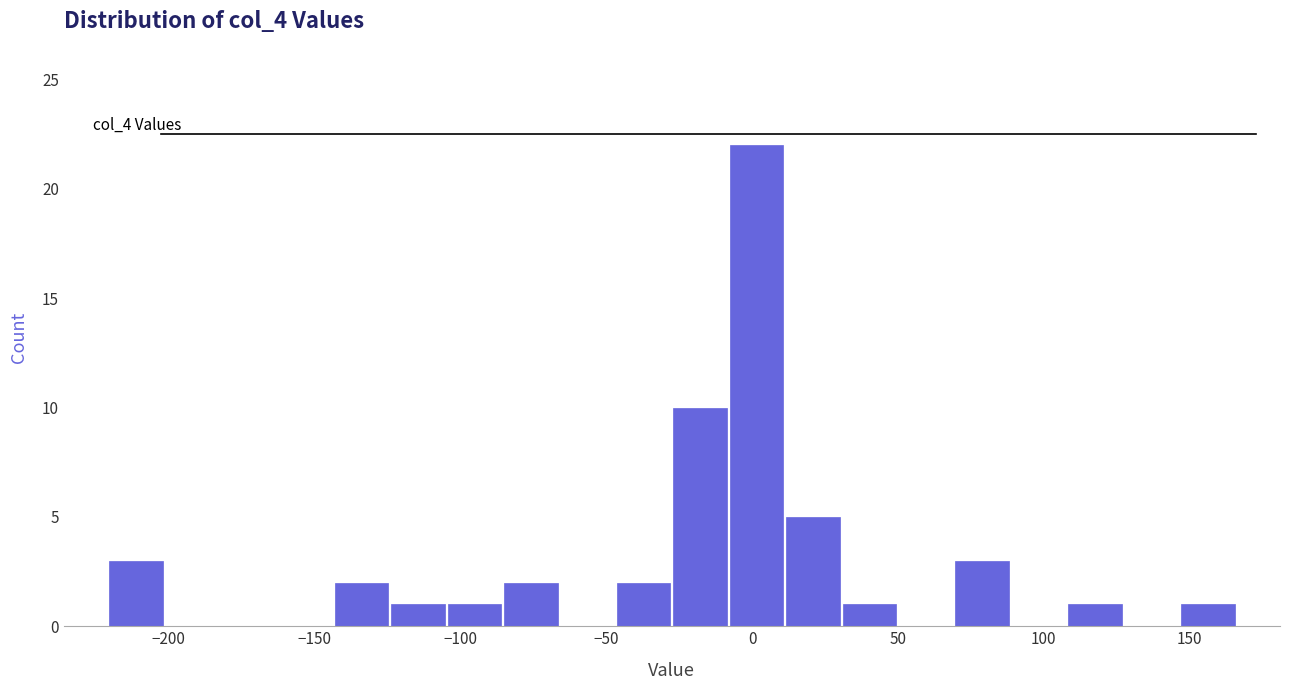

Around what value on the x-axis is the tallest bar? Give the approximate position of its centre, as read against the axis.

0